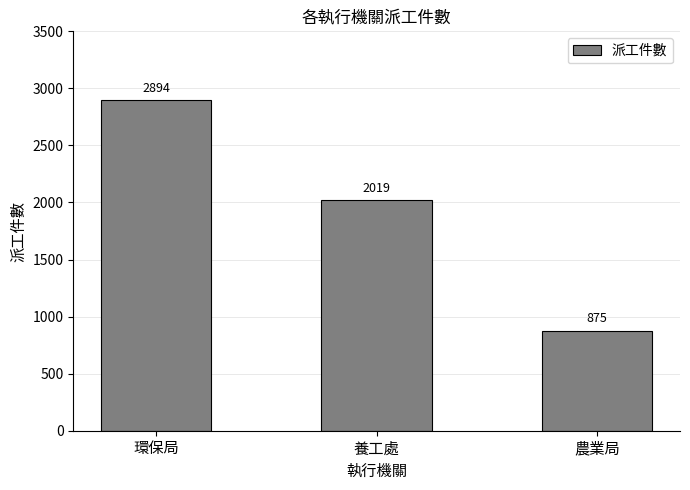

Reading left to right, list all the values displayed in this chart.

2894	2019	875